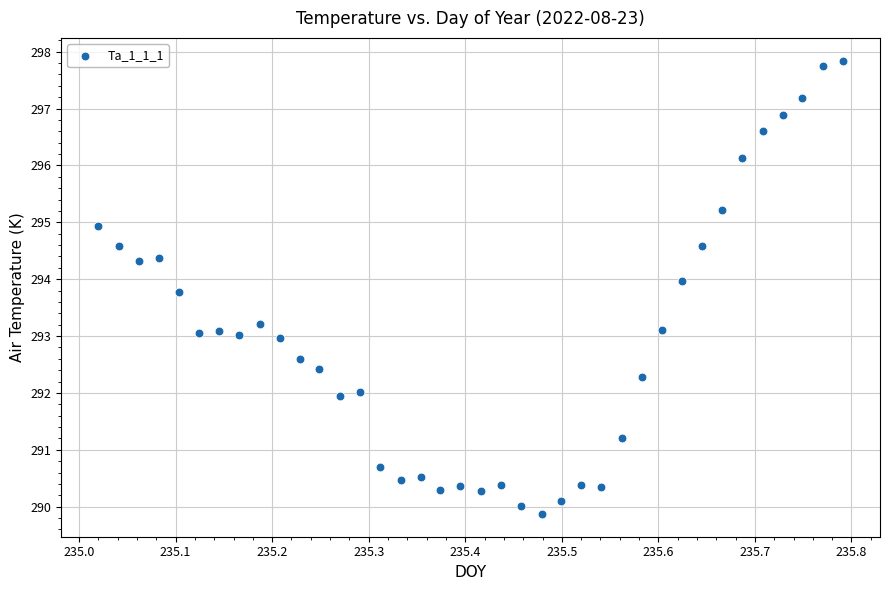

What is the range of Y values (max minus min)?

8.0